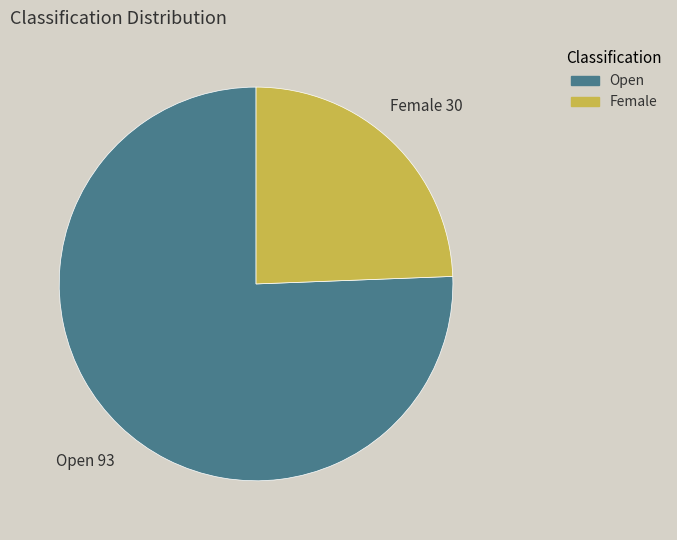

Between Open and Female, which is larger?

Open